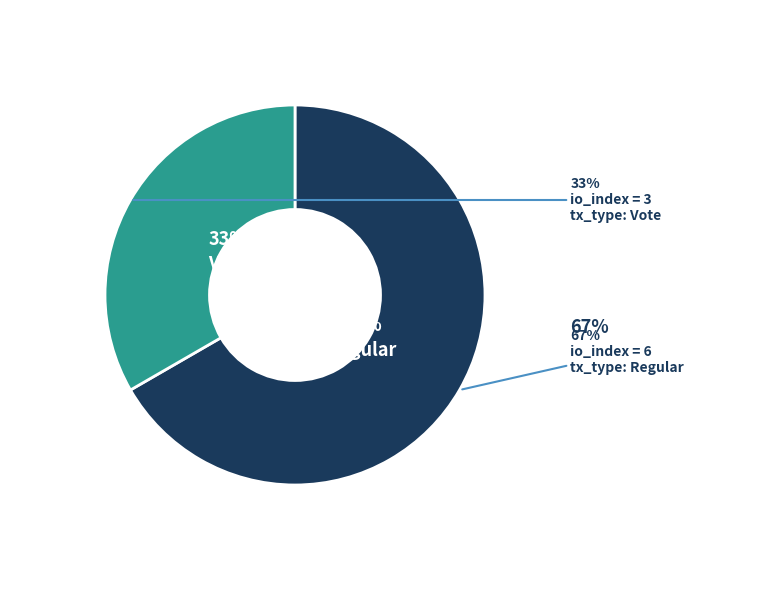

How many segments does this pie chart have?

2